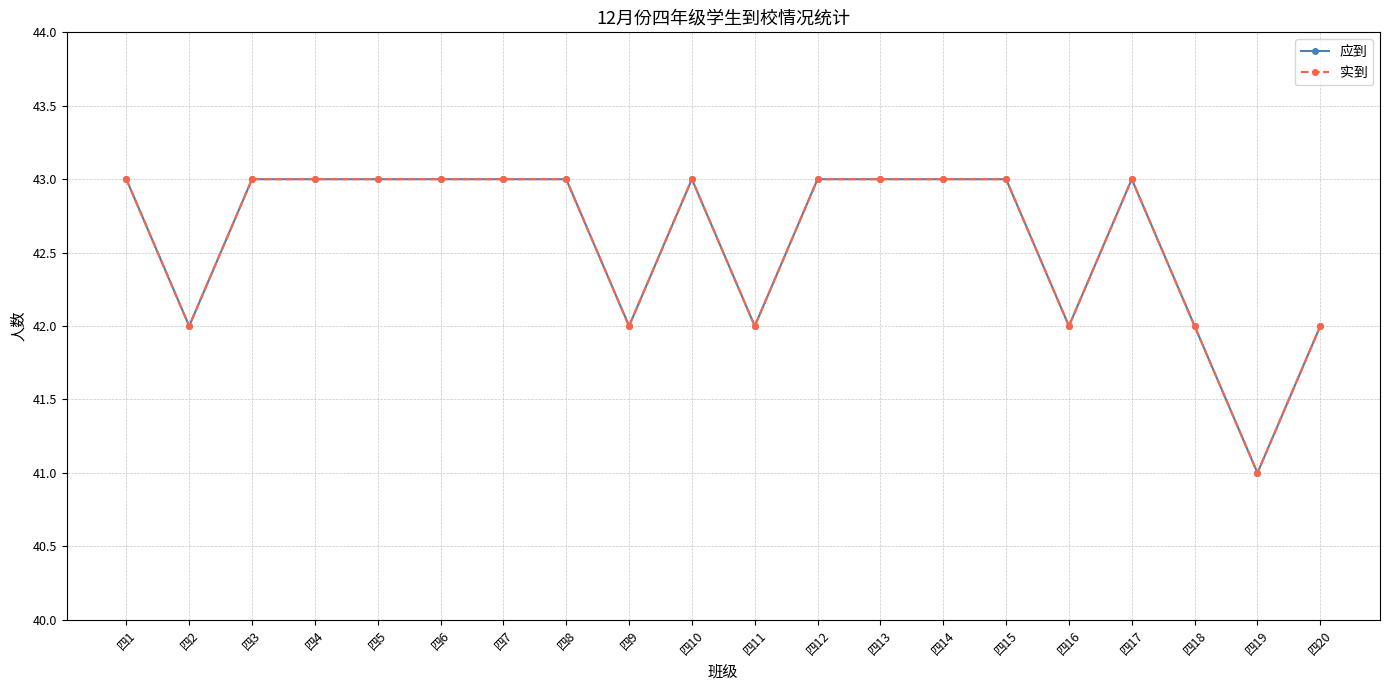

True or false: 实到 has a value of 42 at 四18.

True